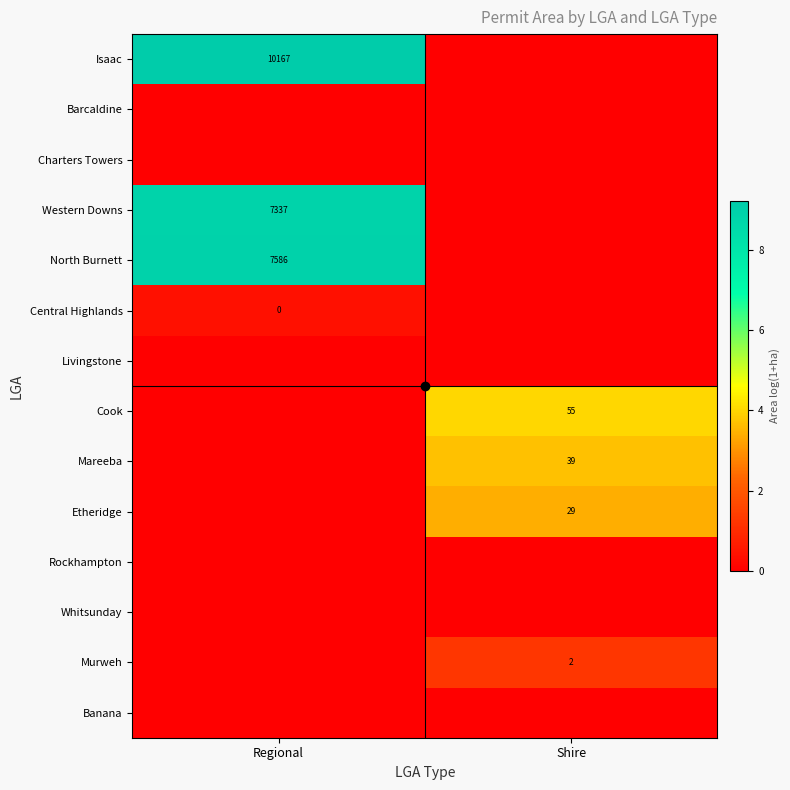

True or false: North Burnett has a value of 2239 at Regional.

False